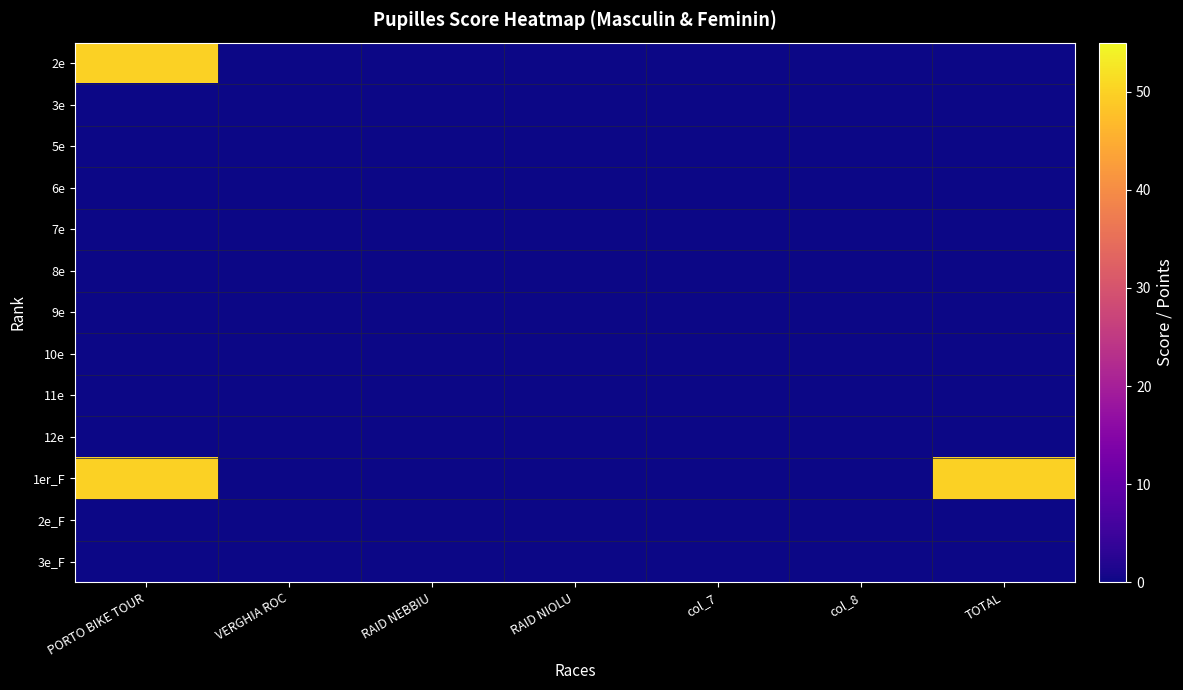

Which series has the widest spread of values?

2e